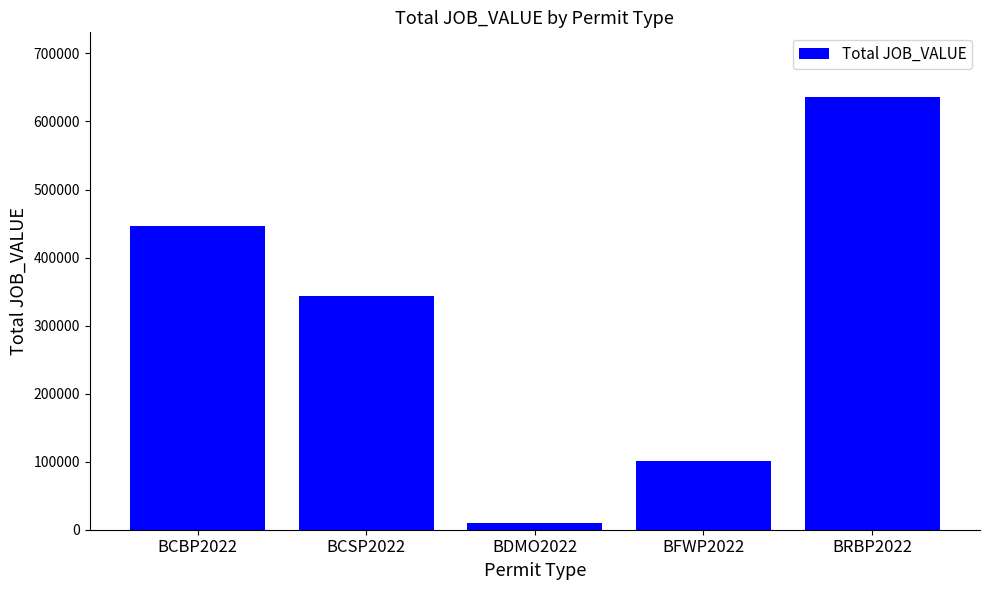

What value does the data have at BFWP2022?

101712.3